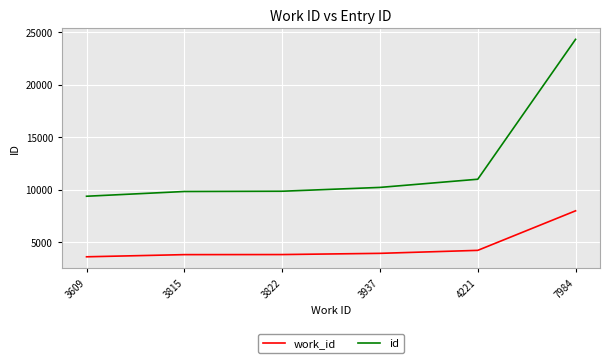

Rank the series by their average value, from highest to lowest.

id, work_id